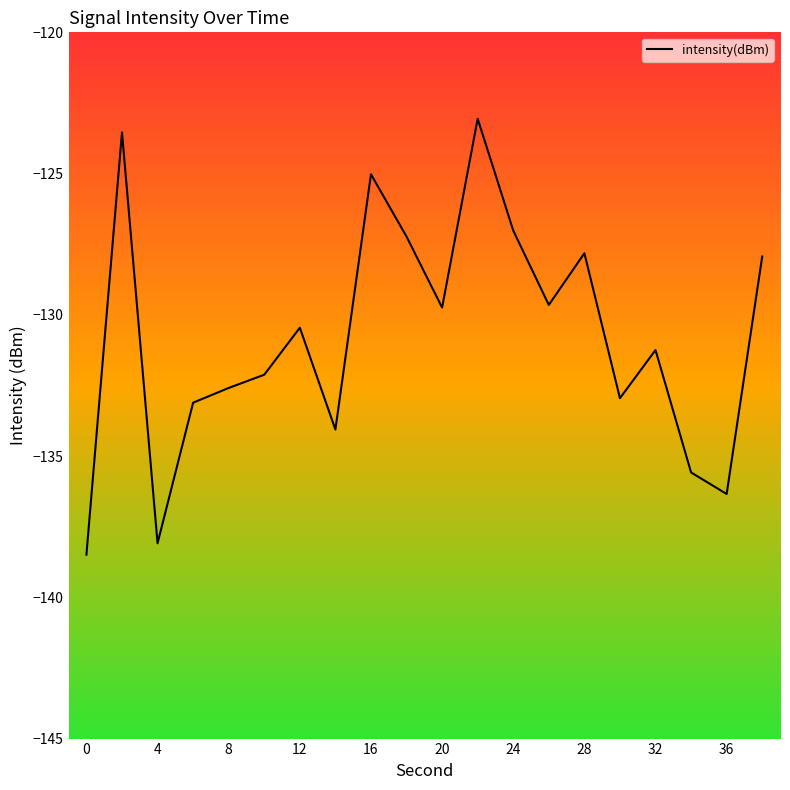

What is the difference between the maximum and minimum values?

15.4